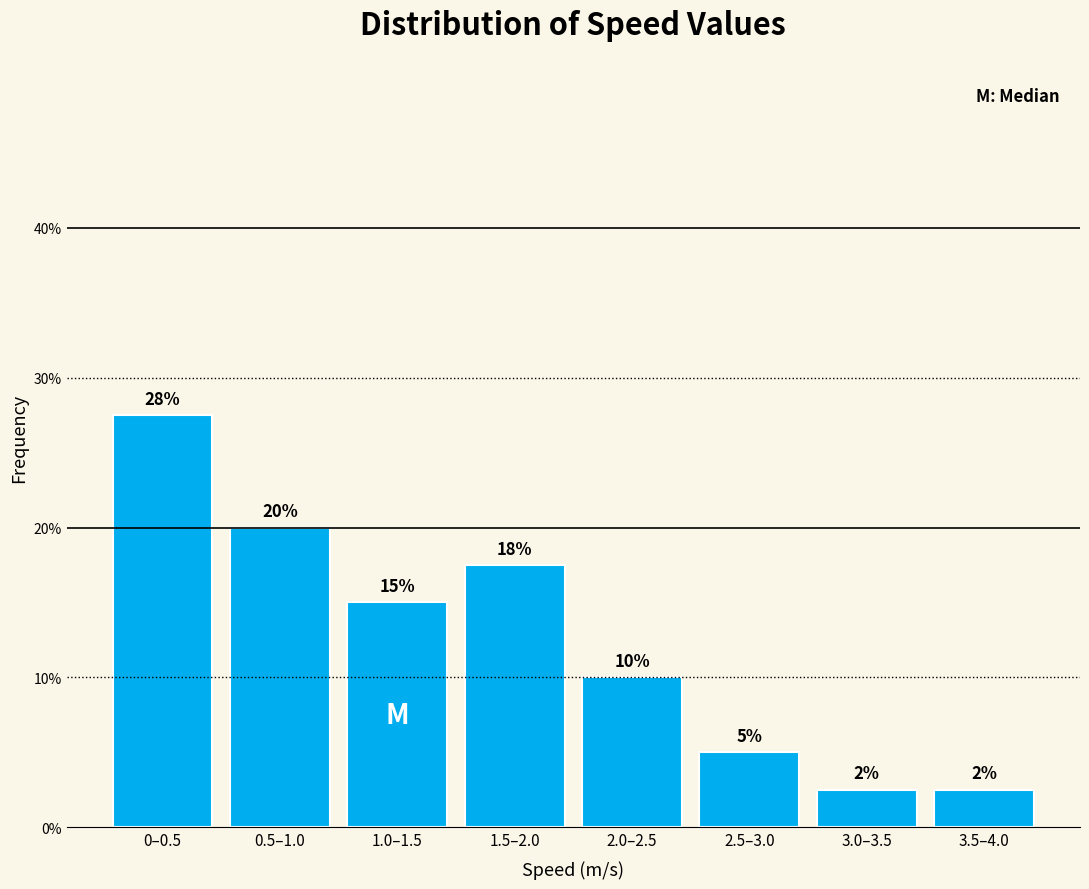

Does the chart contain any negative values?

No